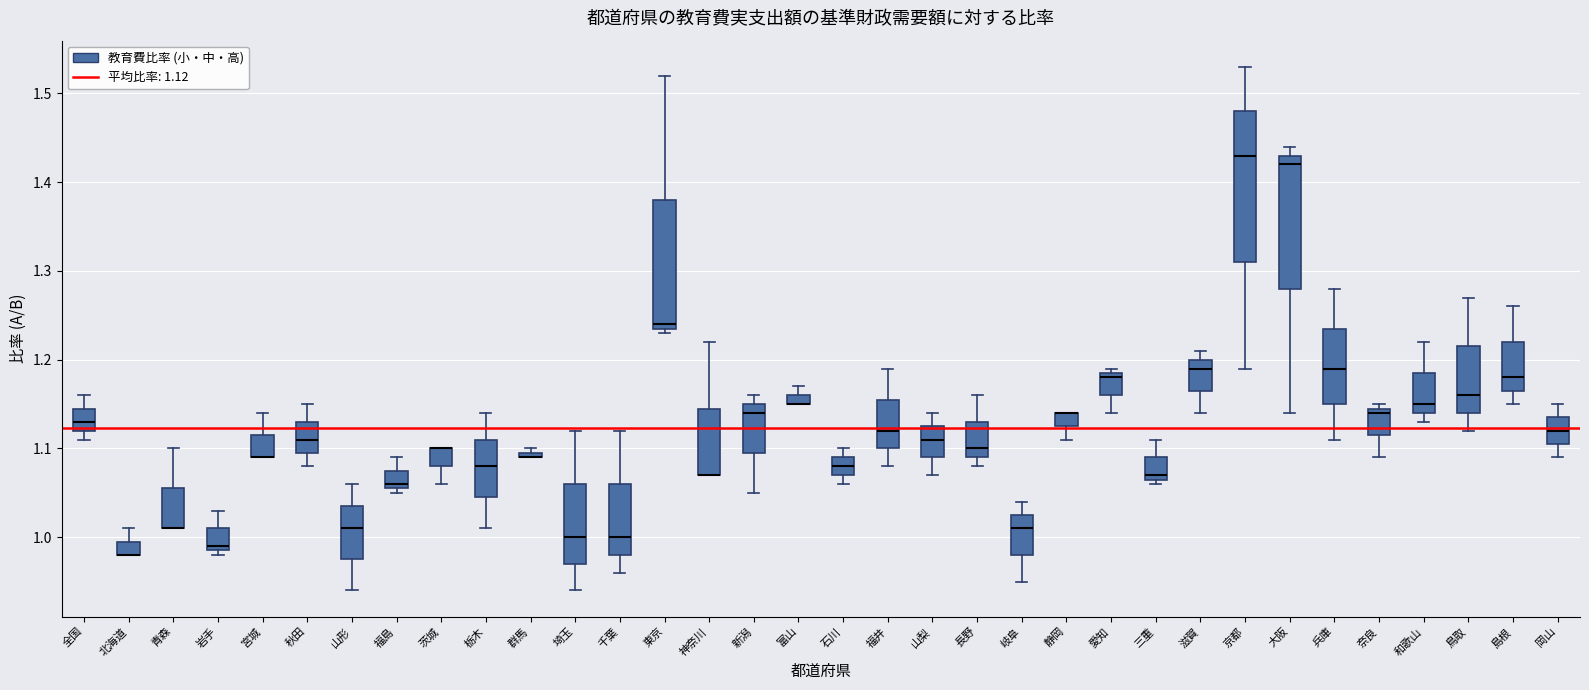

Where is the lower edge of the box for 滋賀 on the y-axis? The values are not printed on the chart, so give them approximately, as read against the axis.

1.17